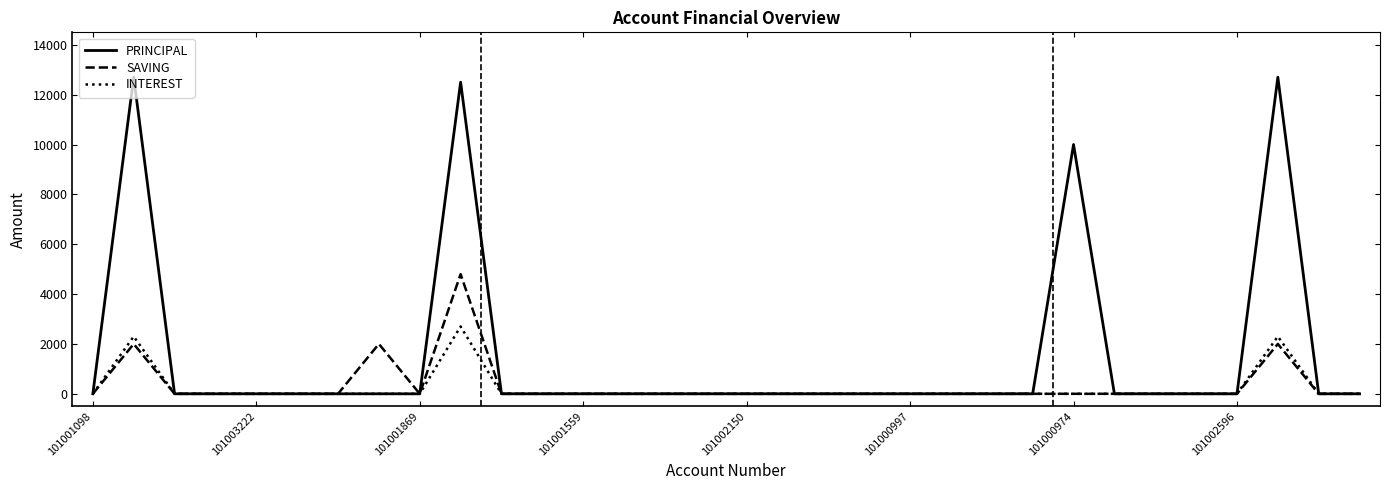

What is the average value of the INTEREST series?

228